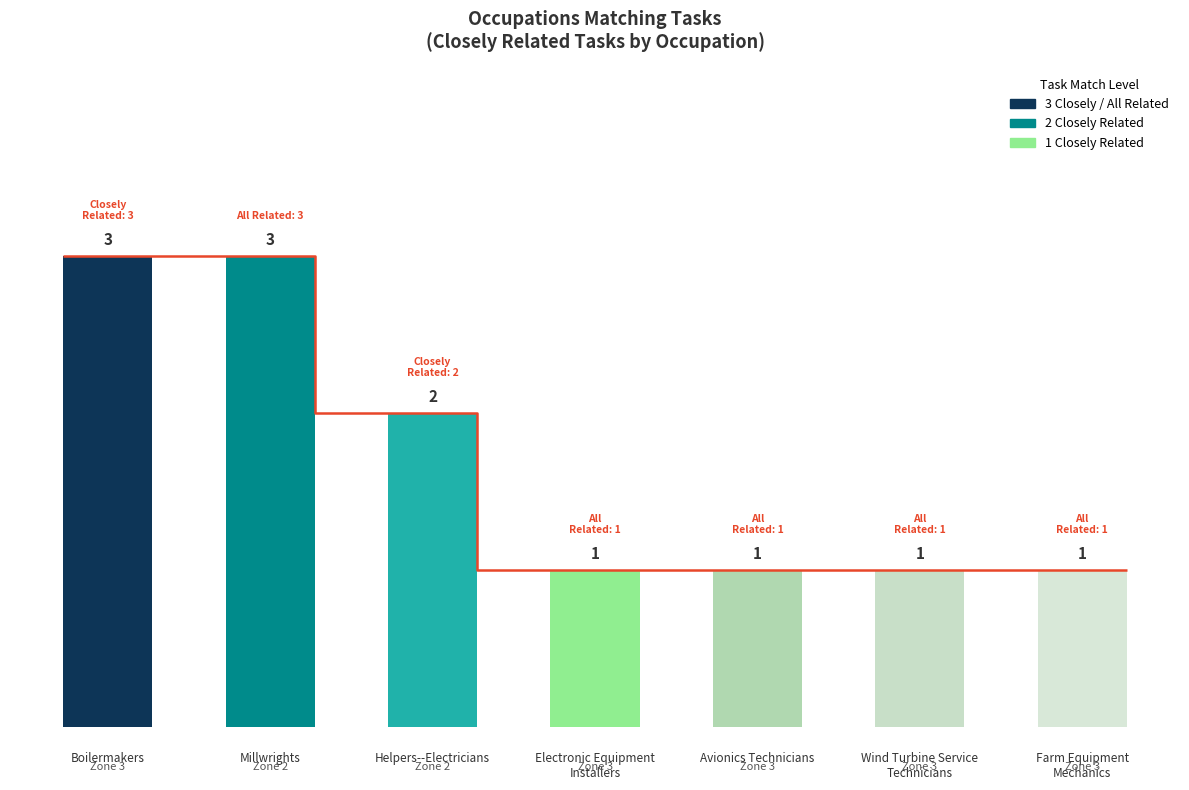

What is the label of the 1st bar from the right?

Farm Equipment
Mechanics